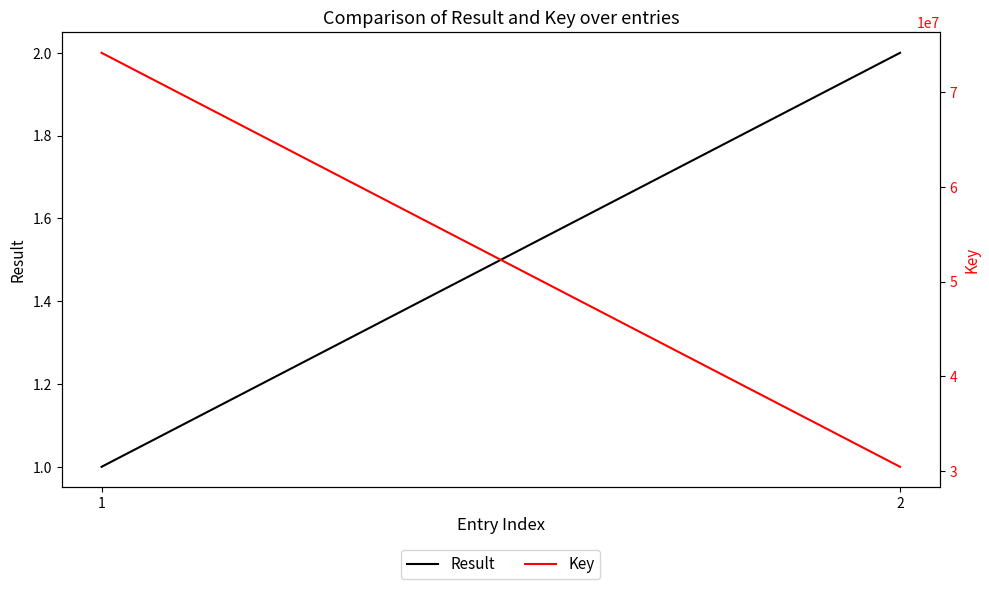

The Key series shows 30451148 at 2. True or false?

True